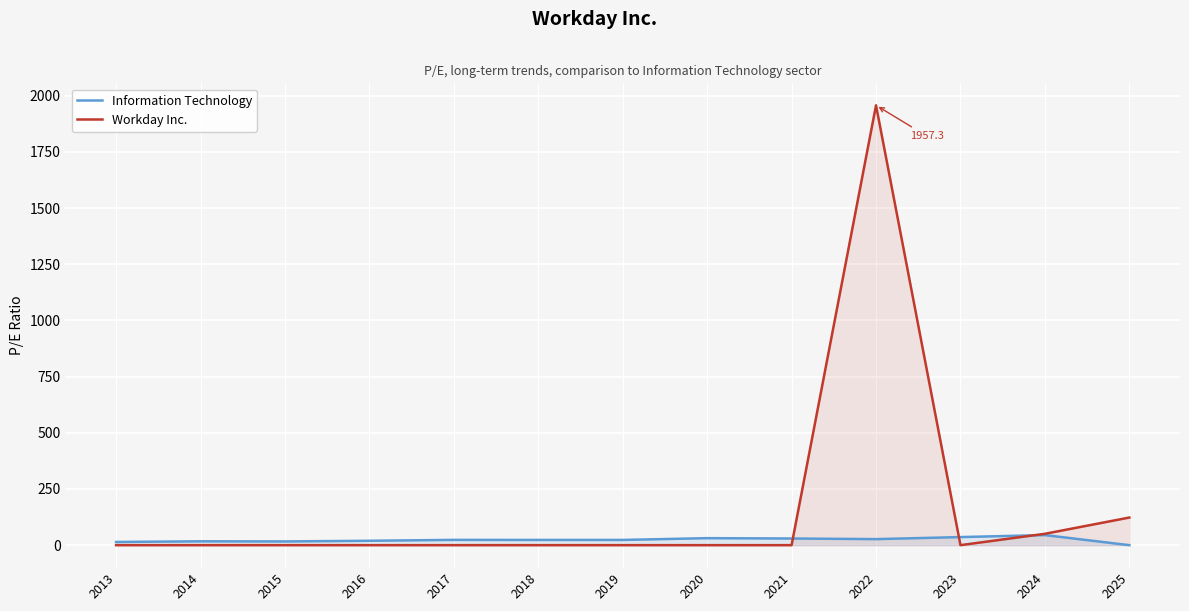

How many lines are shown in the chart?

2